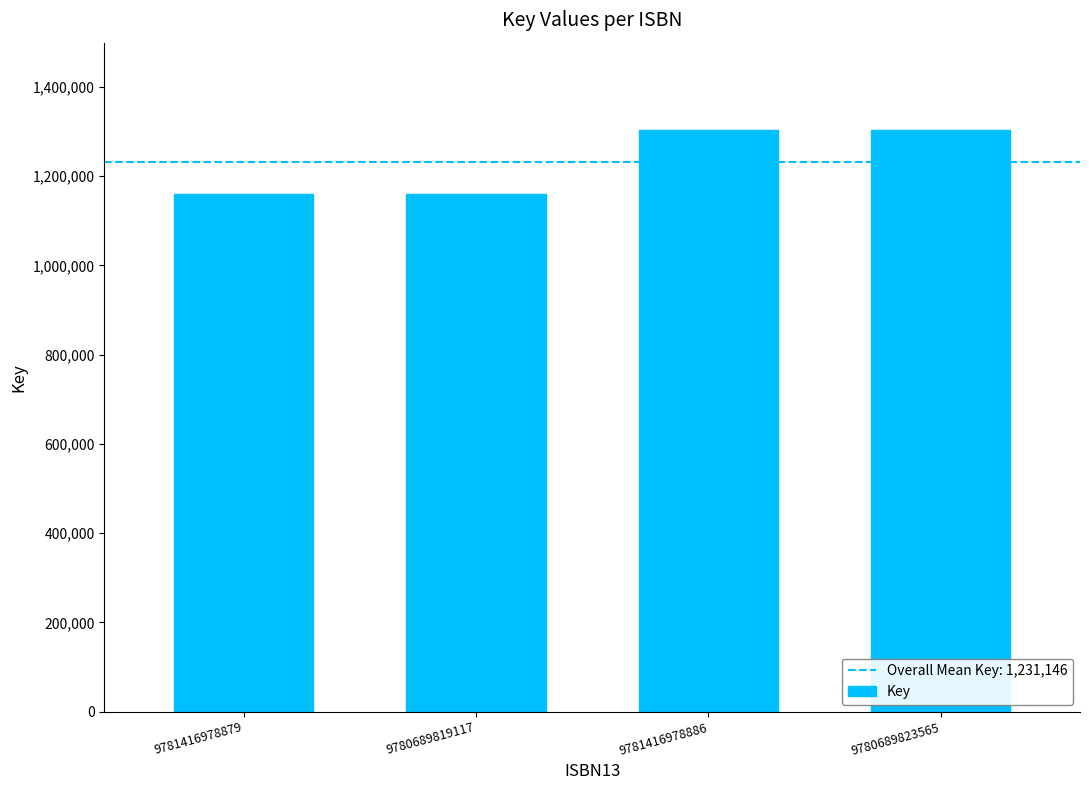

Which has a higher value, 9781416978886 or 9780689819117?

9781416978886